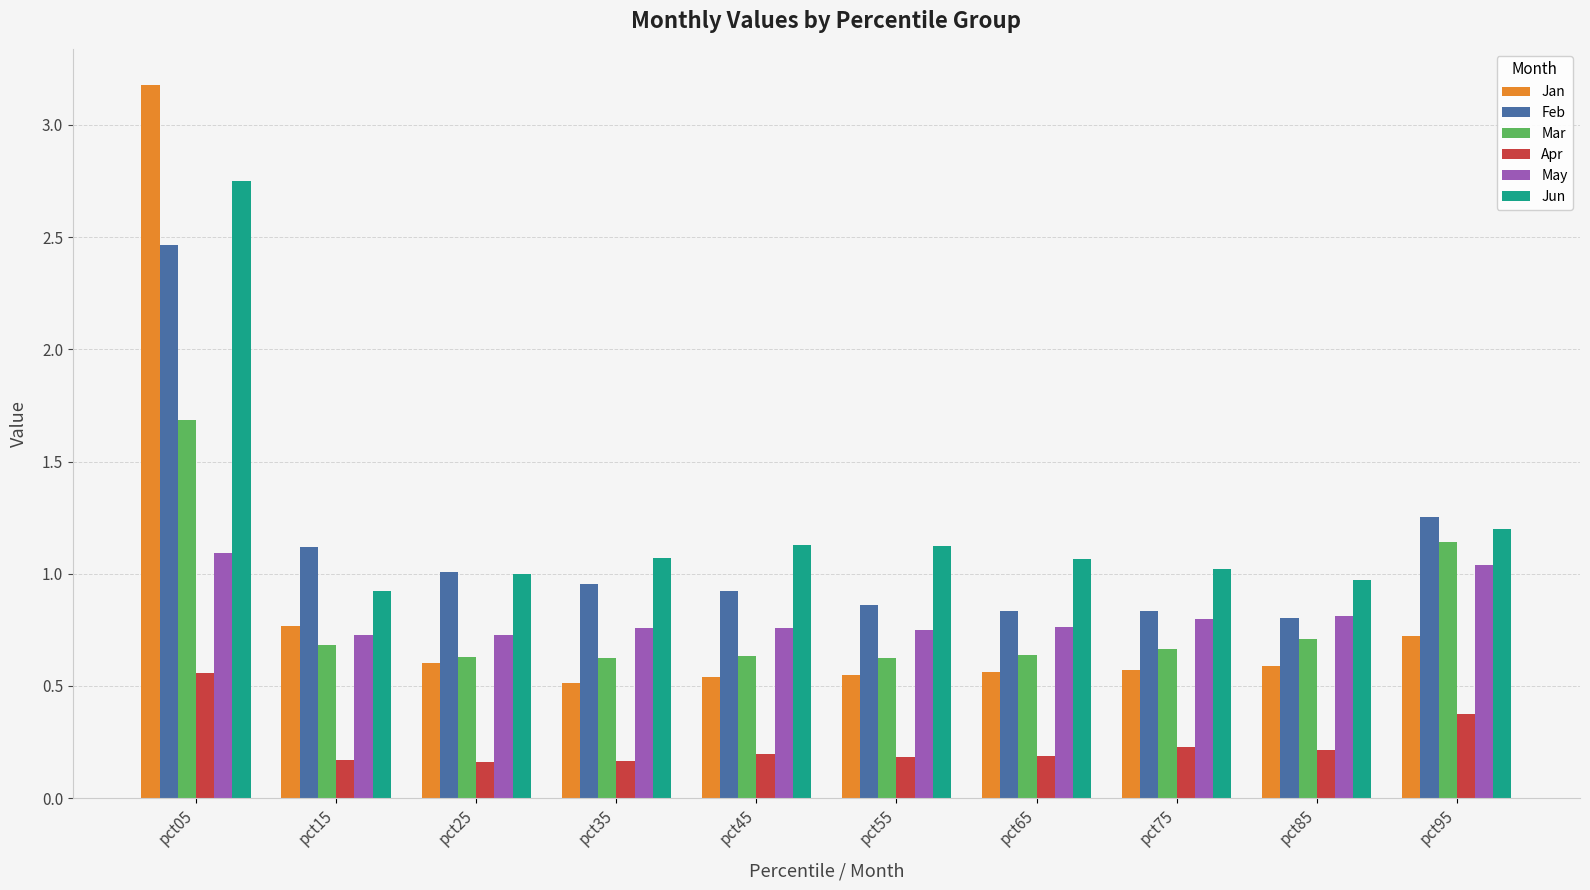

What is the sum of the Apr values at pct15 and pct55?

0.4